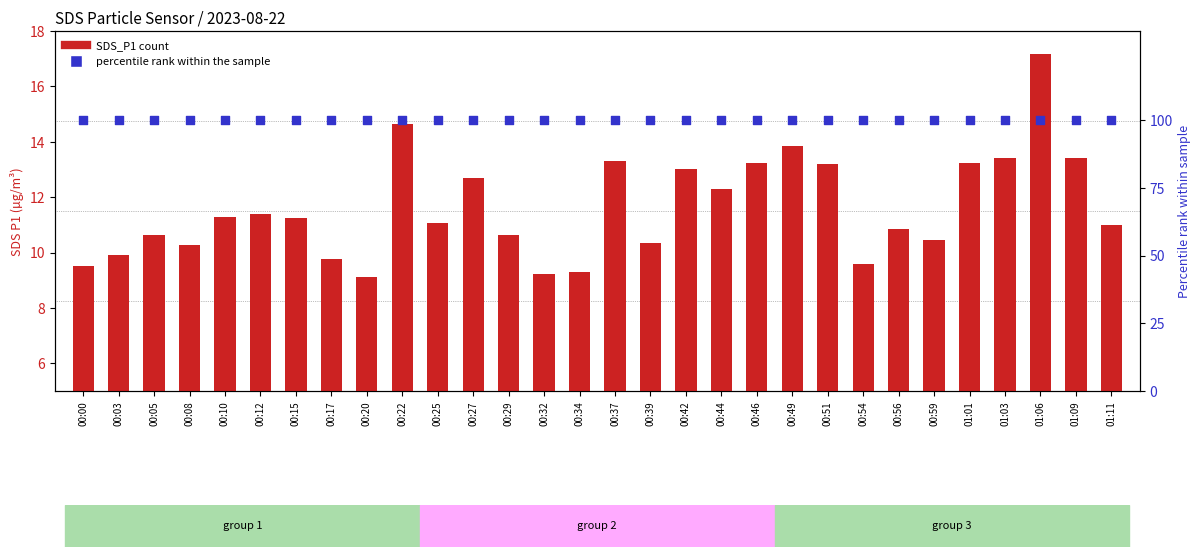

Is the value of SDS_P1 at 00:32 greater than the value of percentile at 00:00?

No